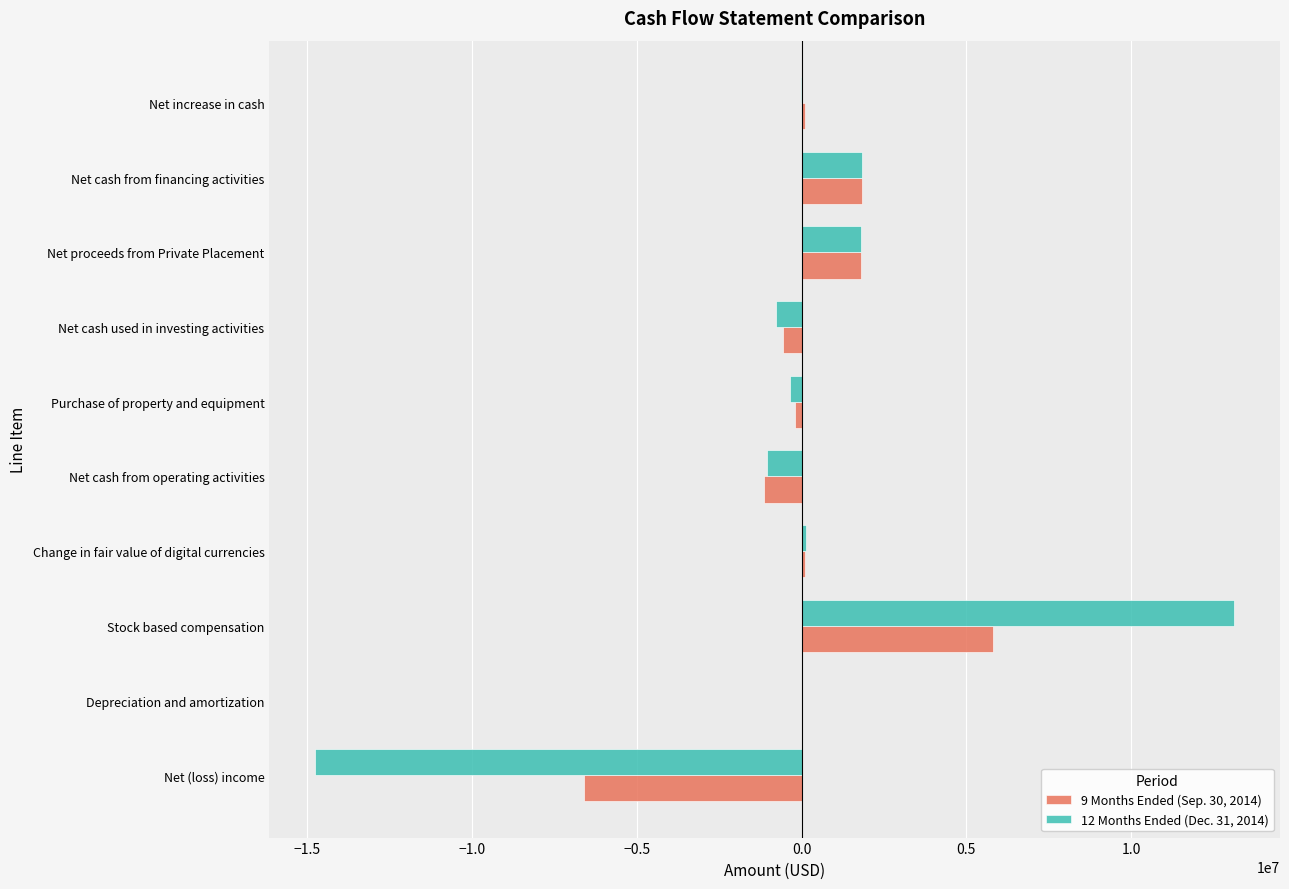

Count the number of data series in this chart.

2